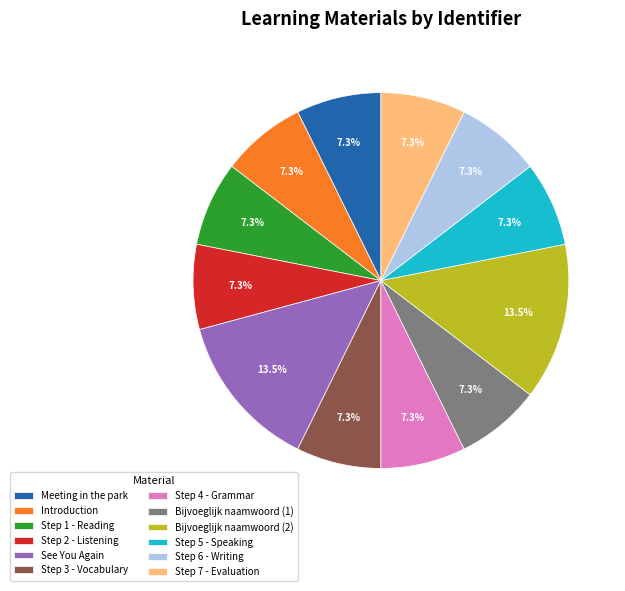

What portion of the pie excludes Bijvoeglijk naamwoord (2)?

86.5%